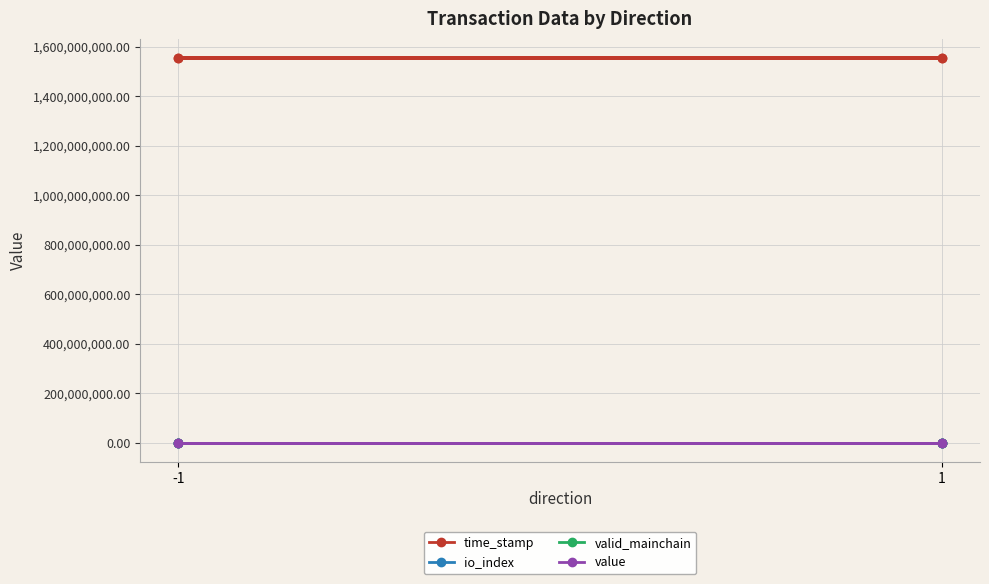

Which series has the largest range (max minus min)?

time_stamp